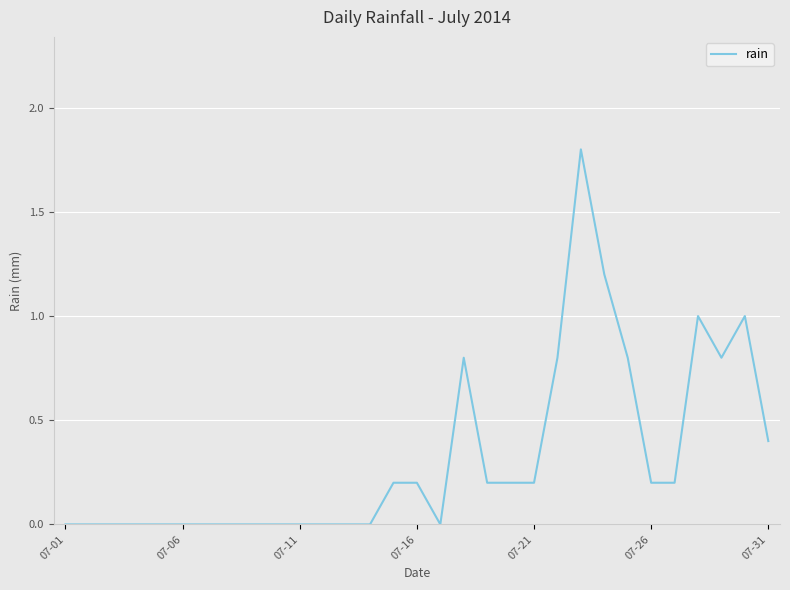

Count the number of data series in this chart.

1